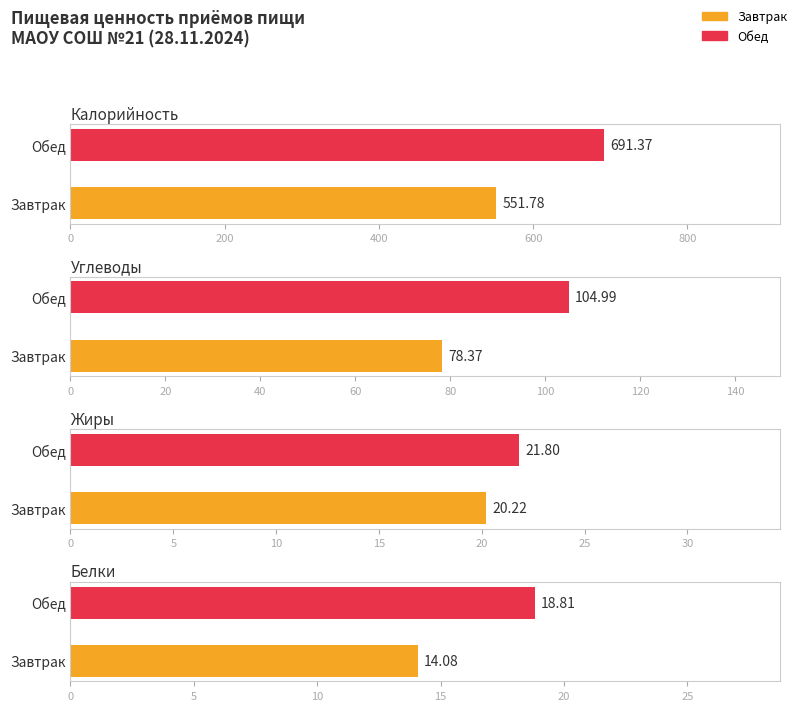

Between Завтрак and Обед, which is larger?

Обед